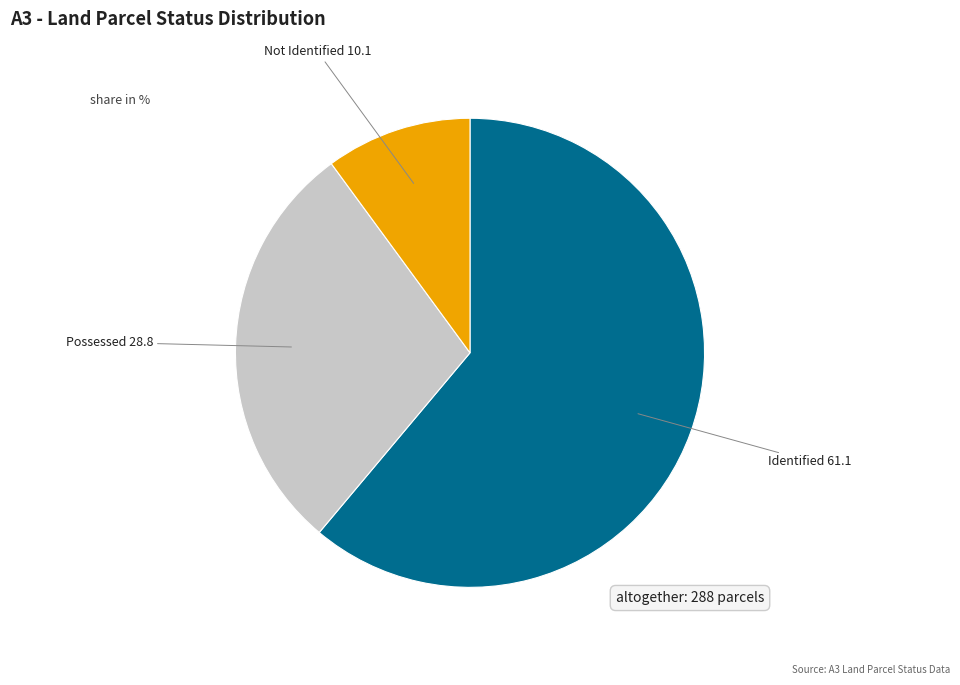

Is there any slice that represents more than half of the pie?

Yes